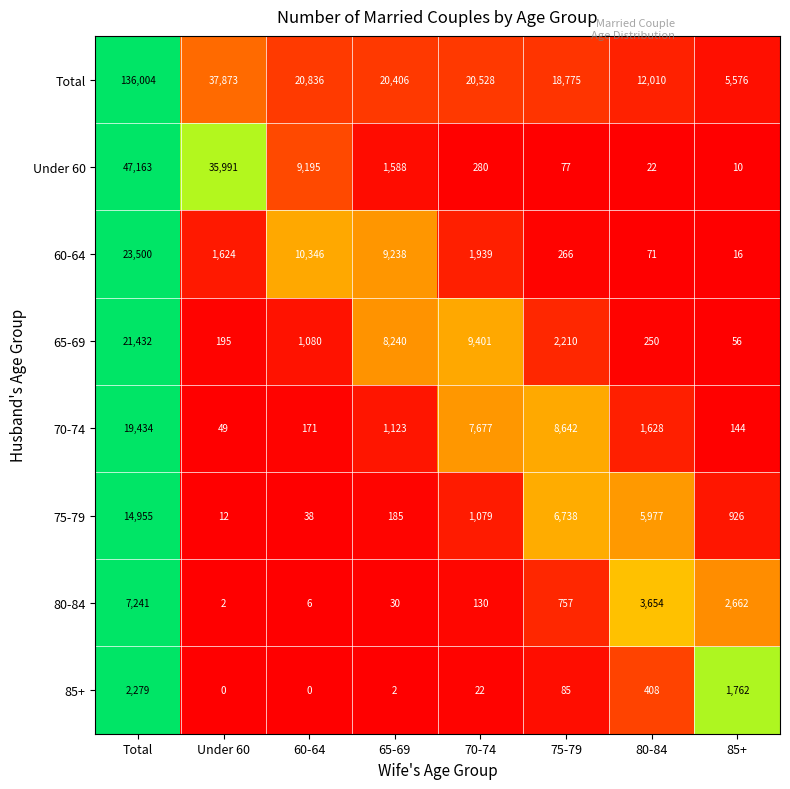

The value of Under 60 at 70-74 is 413. True or false?

False